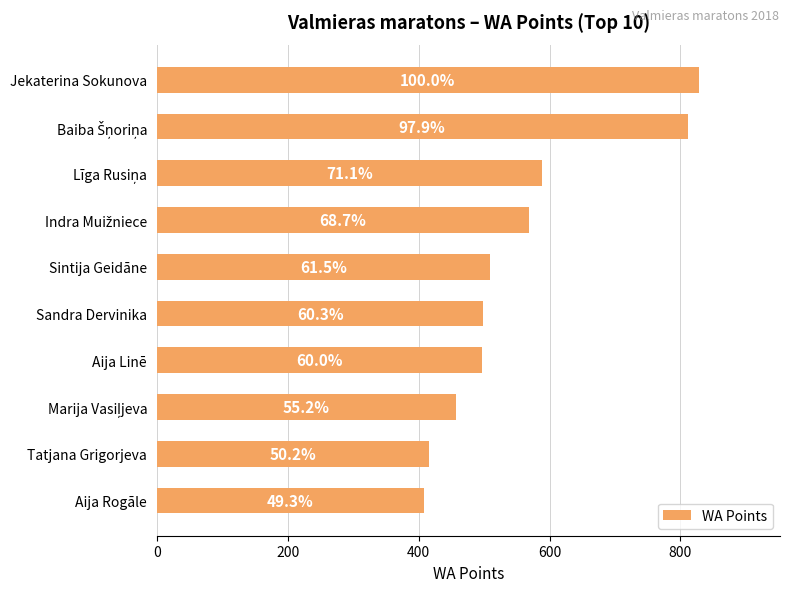

Does the chart contain any negative values?

No